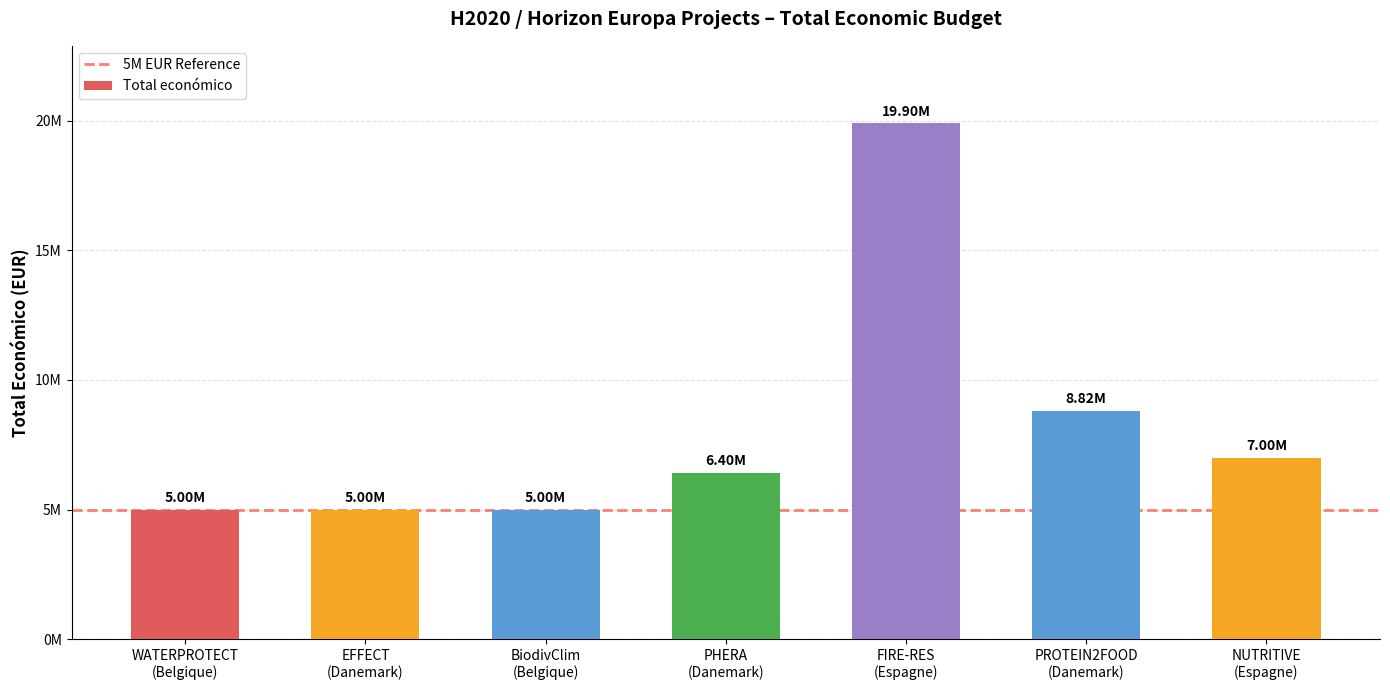

Read the value at PROTEIN2FOOD
(Danemark).

8817637